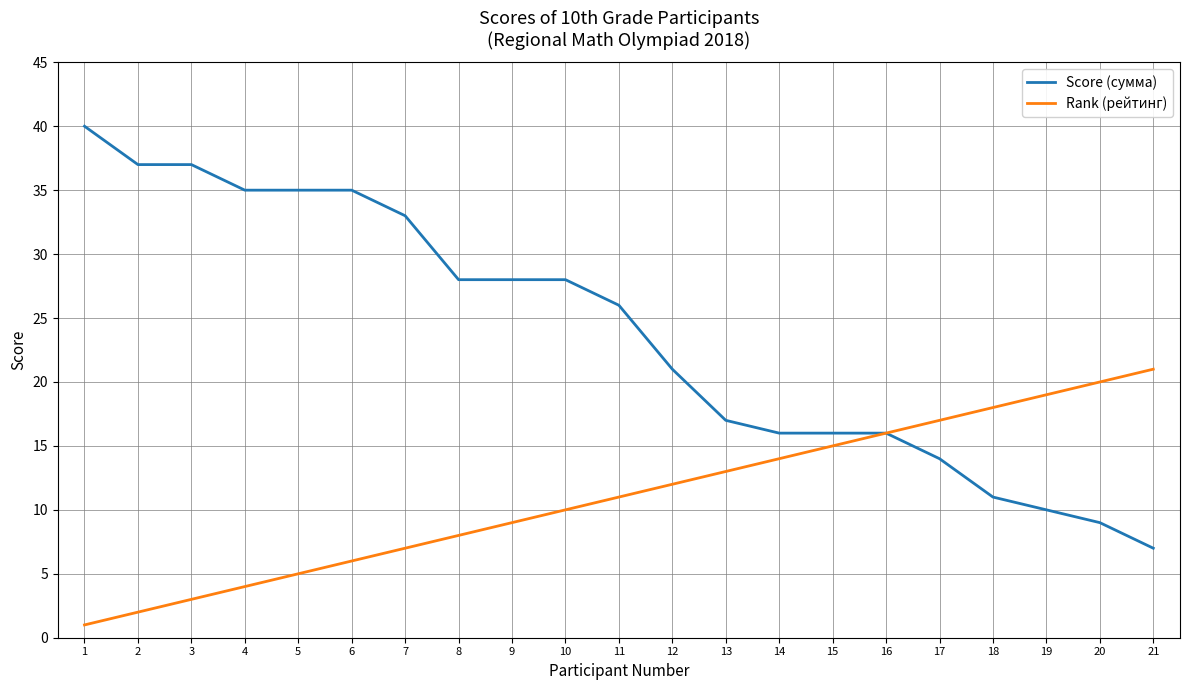

What is the total value across all series at 20?

29